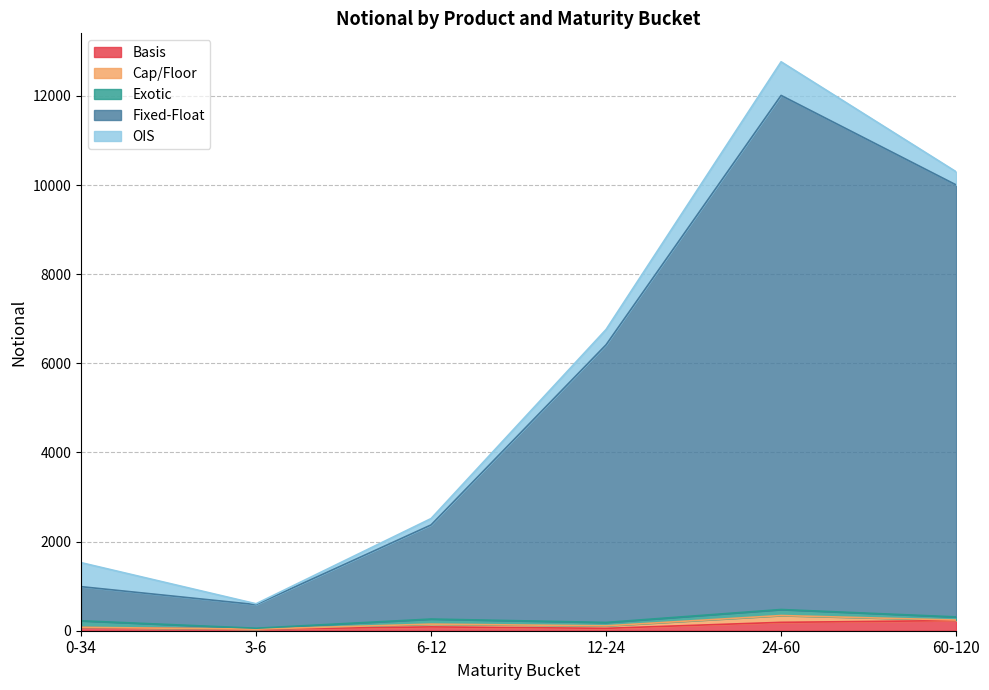

What are all the series names shown in the legend?

Basis, Cap/Floor, Exotic, Fixed-Float, OIS